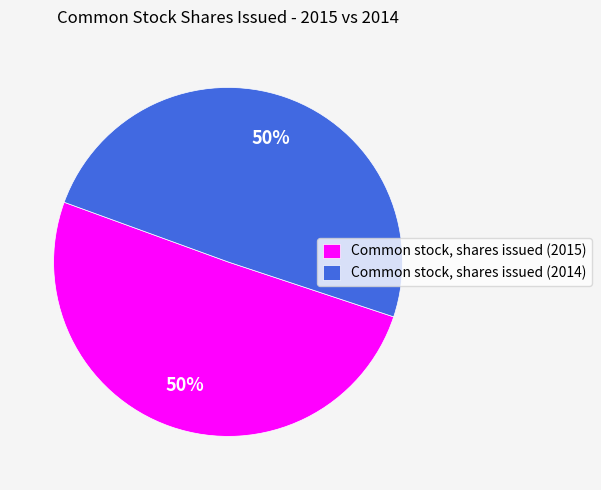

To the nearest percent, what is the combined percentage of Common stock, shares issued (2014) and Common stock, shares issued (2015)?

100%